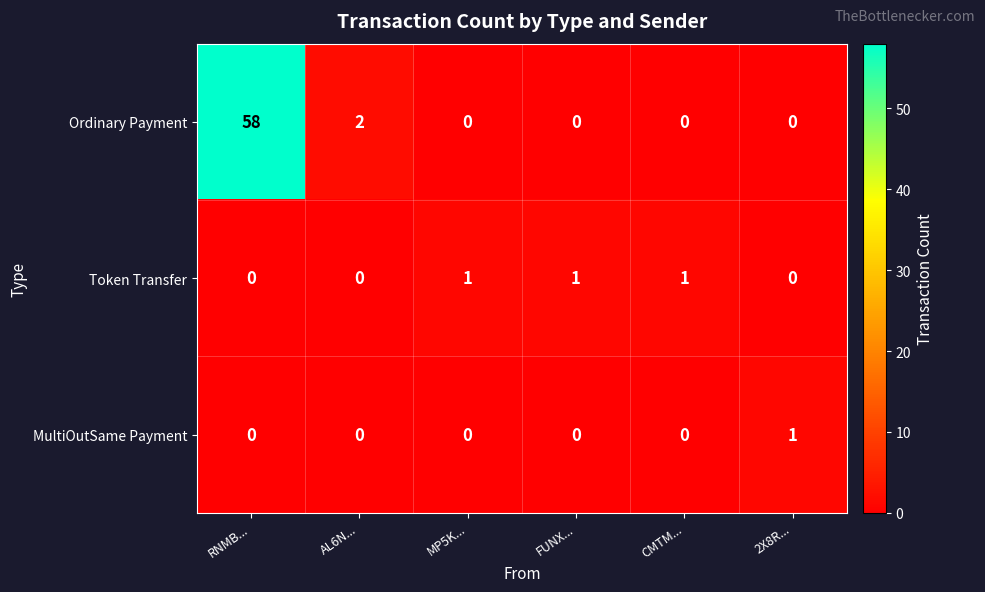

Which series has the widest spread of values?

Ordinary Payment